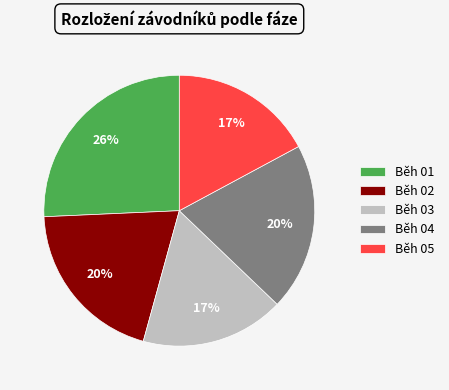

True or false: Běh 01 accounts for 26% of the total.

True